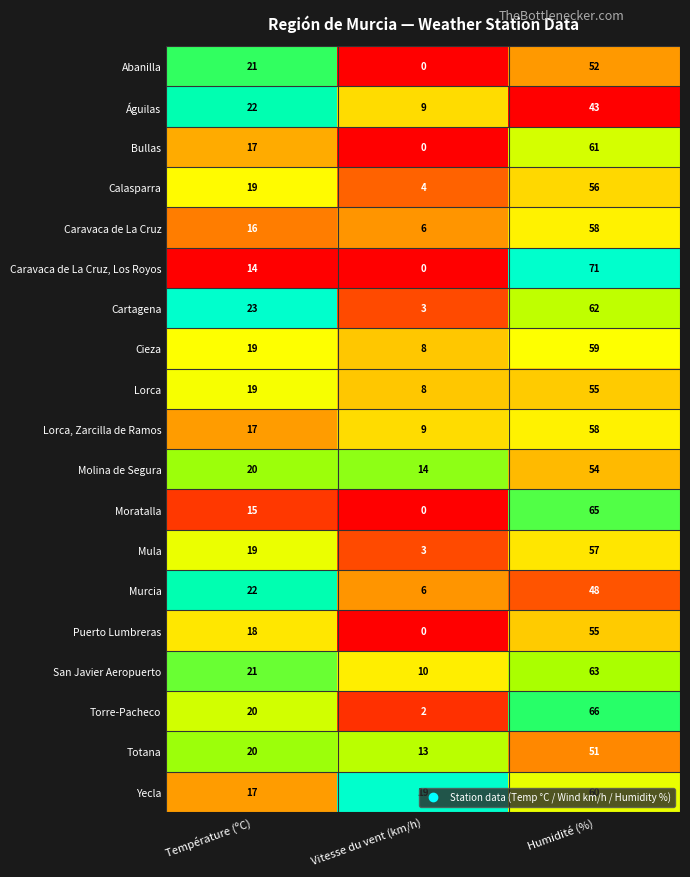

At how many categories does at least one series exceed 0?

3